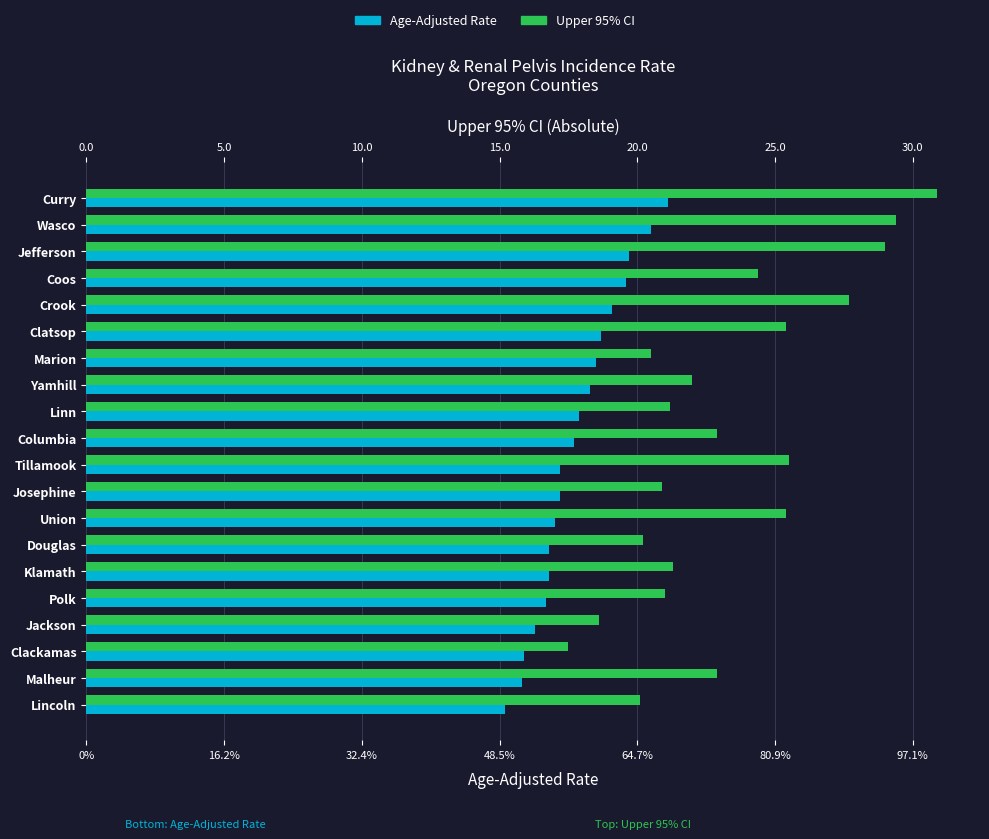

Is it true that Upper 95% CI equals 38.4 at Columbia?

False